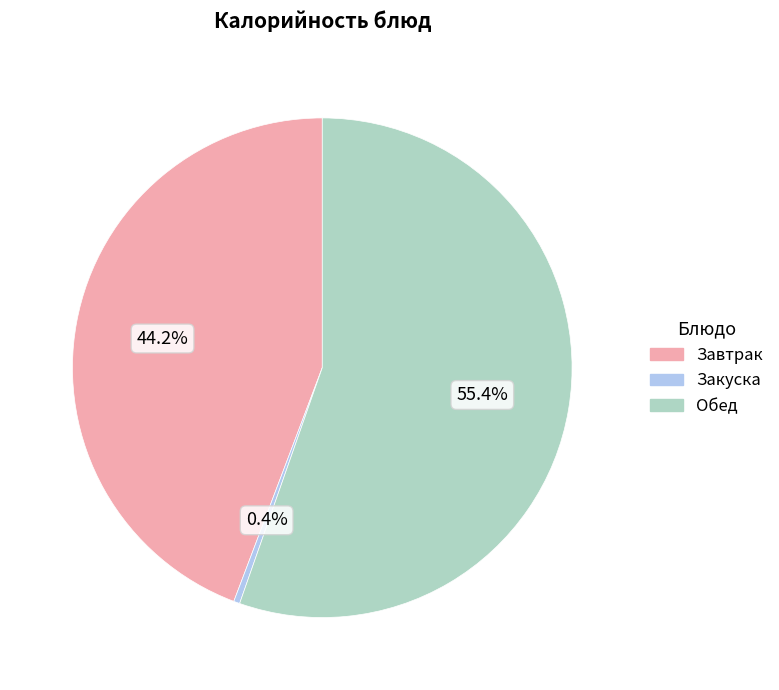

What is the ratio of the value at Завтрак to the value at Обед?

0.8